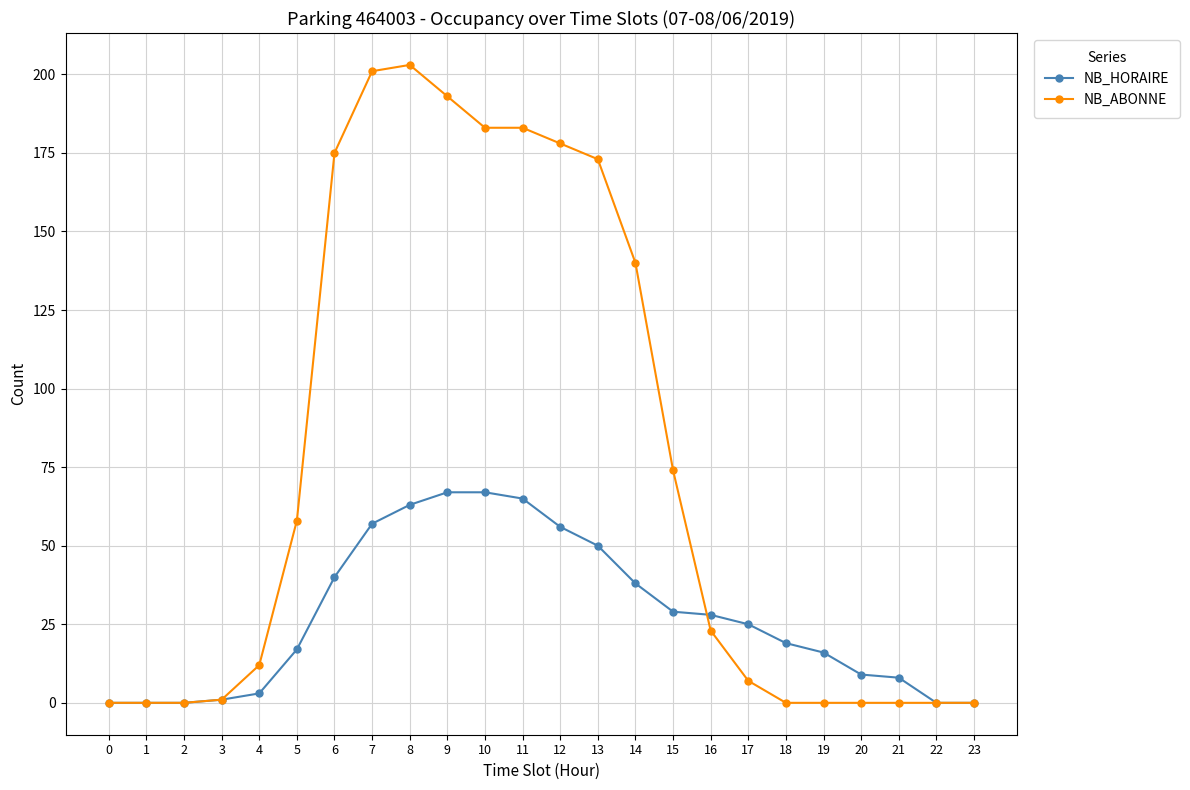

How many lines are shown in the chart?

2